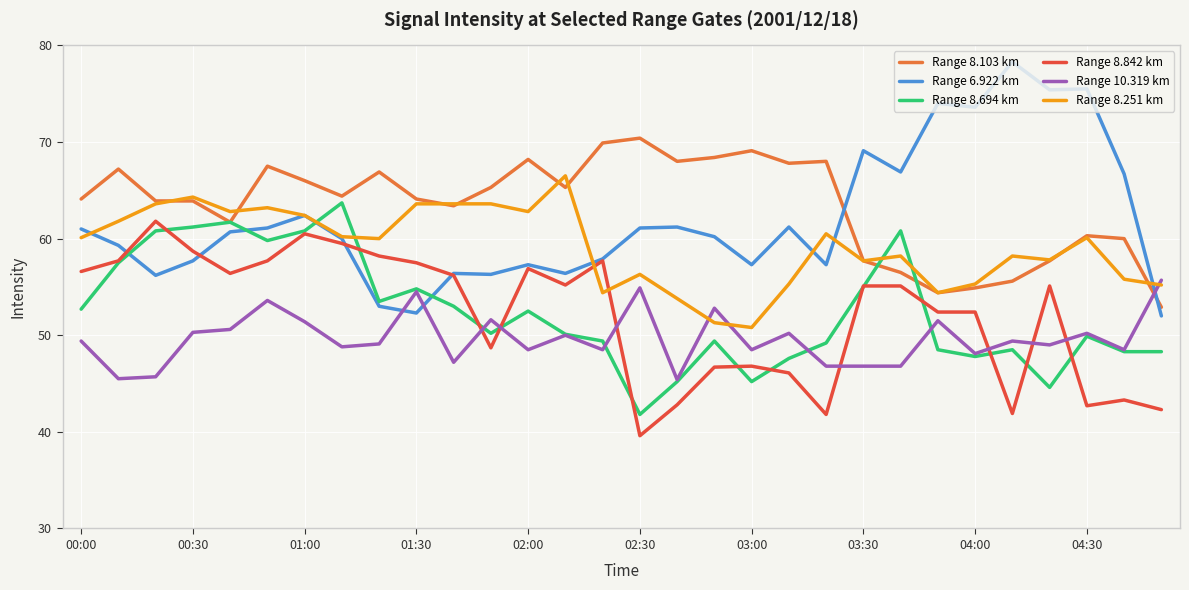

What is the difference between the maximum and minimum values in the Range 10.319 km series?

10.3